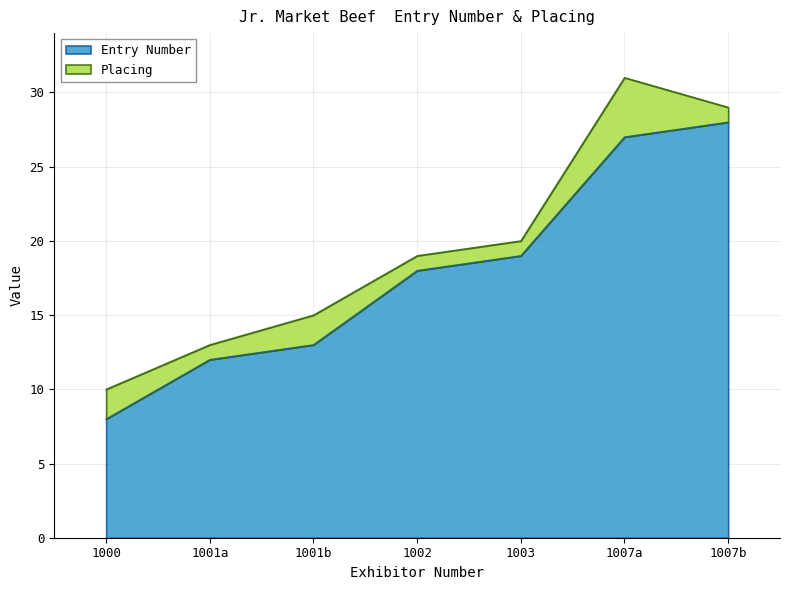

True or false: Entry Number has a value of 12 at 1001a.

True